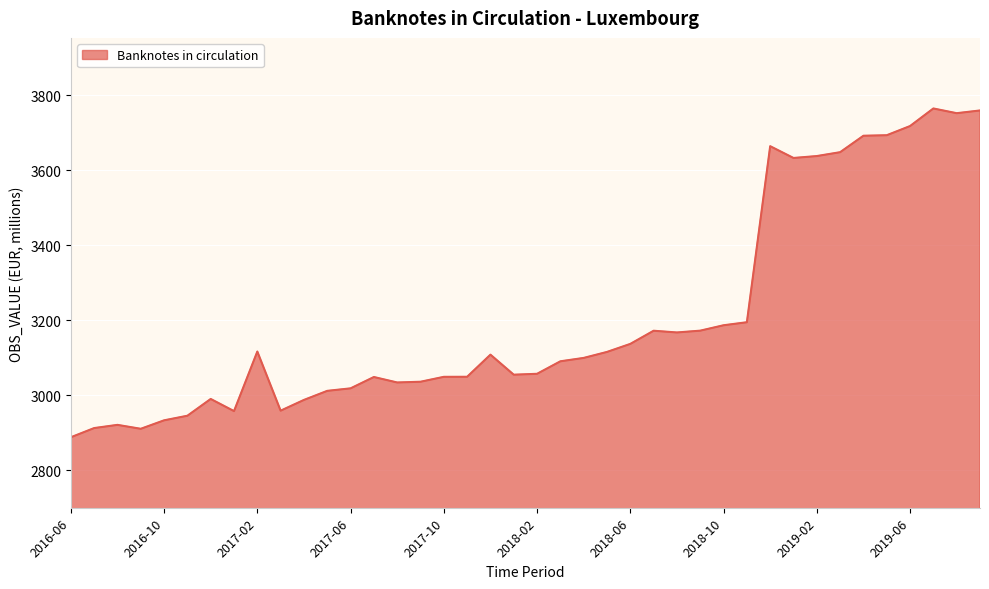

What is the difference between the maximum and minimum values?

876.9